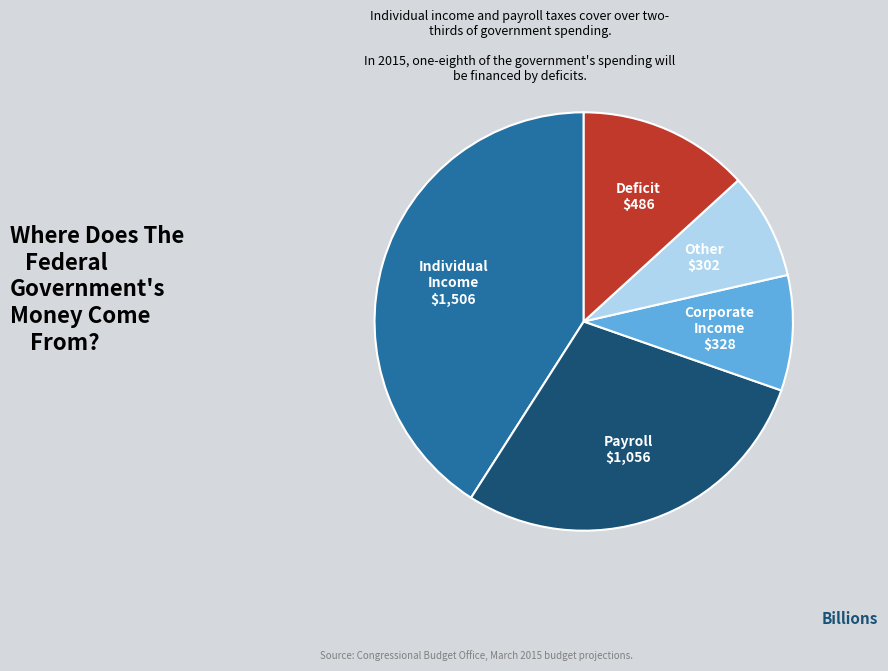

Is there a majority slice in this chart?

No